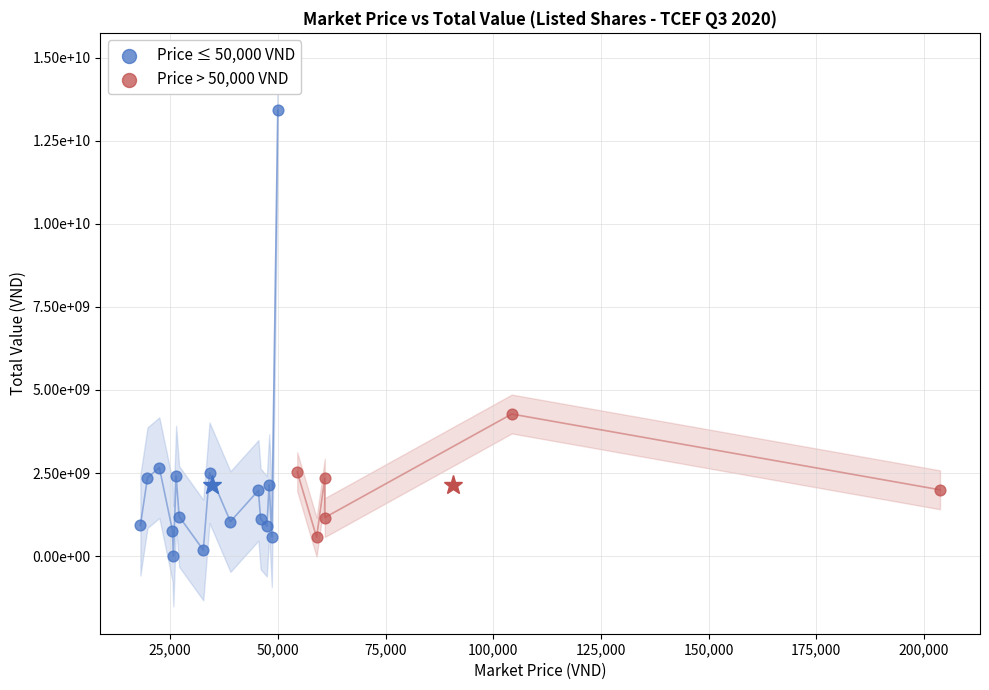

What are all the series names shown in the legend?

Price ≤ 50,000 VND, Price > 50,000 VND